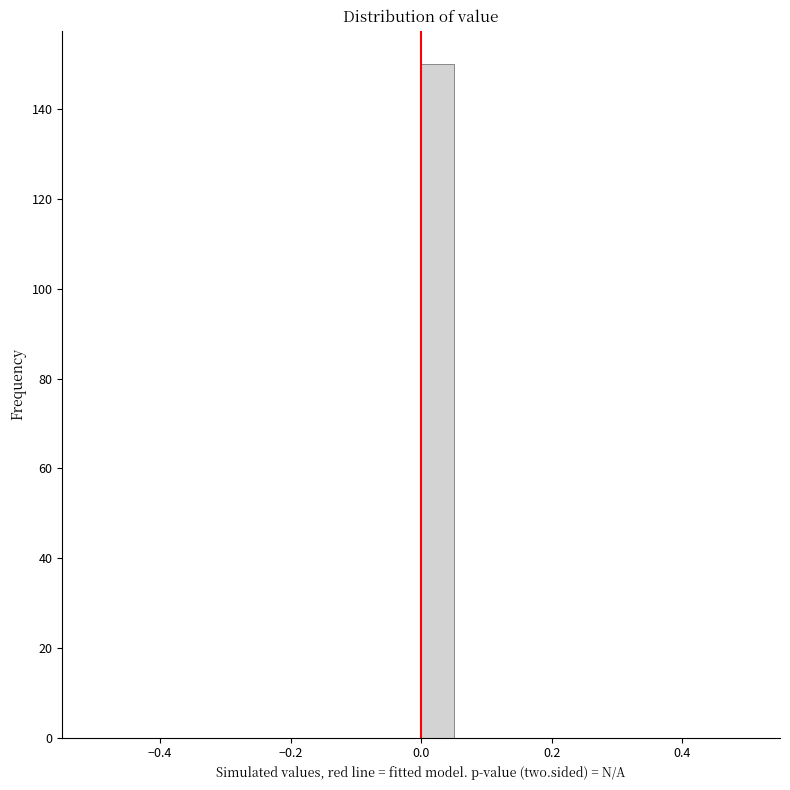

Read against the x-axis, roughly where is the centre of the tallest bar?

0.02